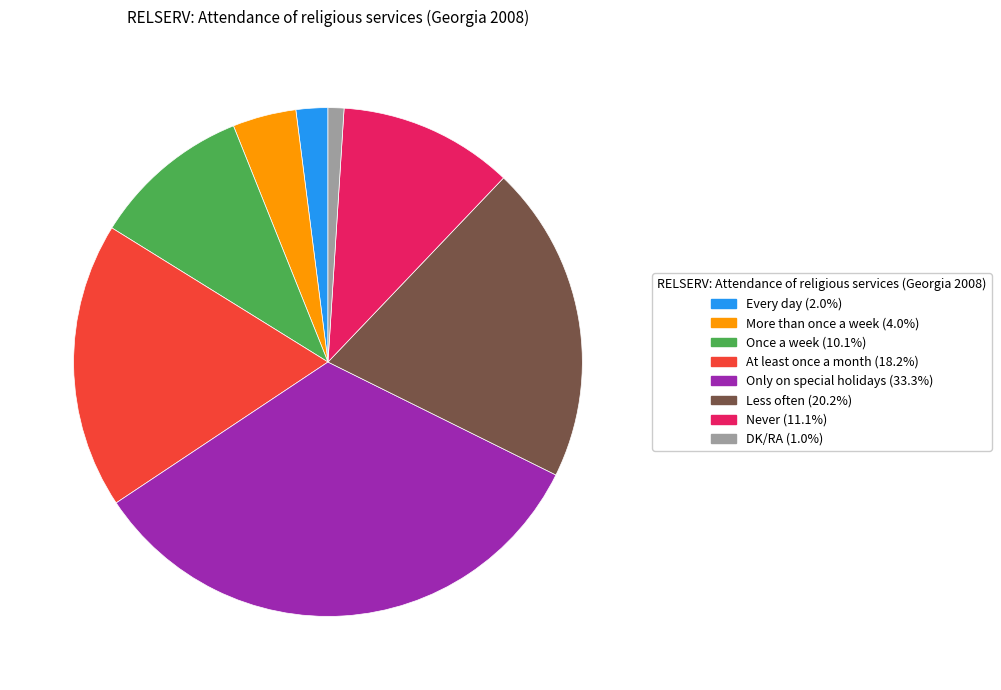

Is the sum of Less often and More than once a week greater than half?

No